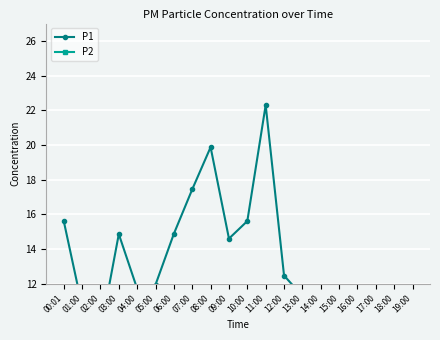

What position from the right is 17:00?

3